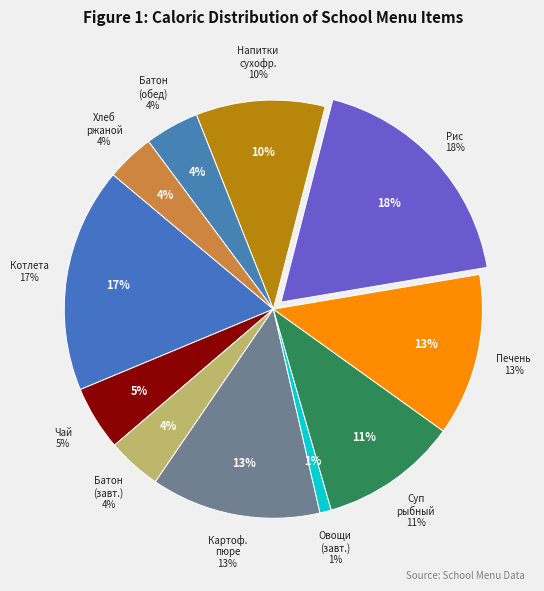

To the nearest percent, what is the difference between the largest and smallest slice percentages?

17%